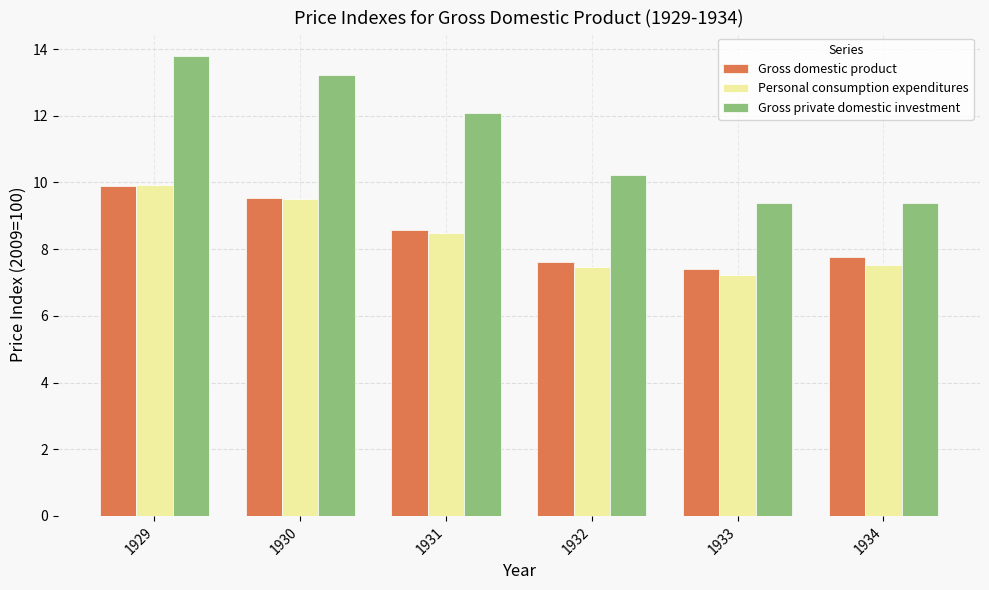

At which category is the sum across all series the highest?

1929